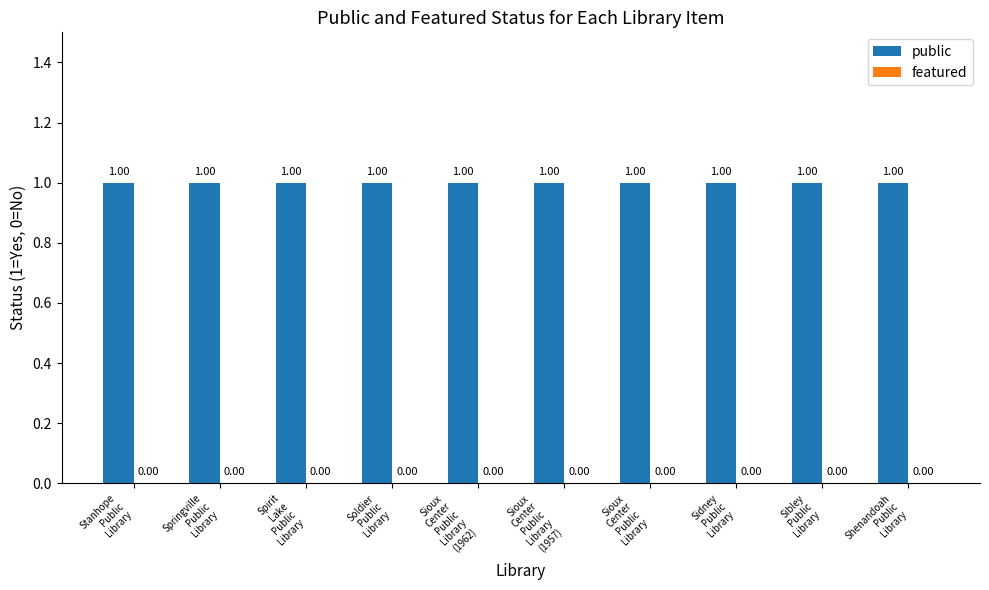

Rank the series by their maximum value, from lowest to highest.

featured, public